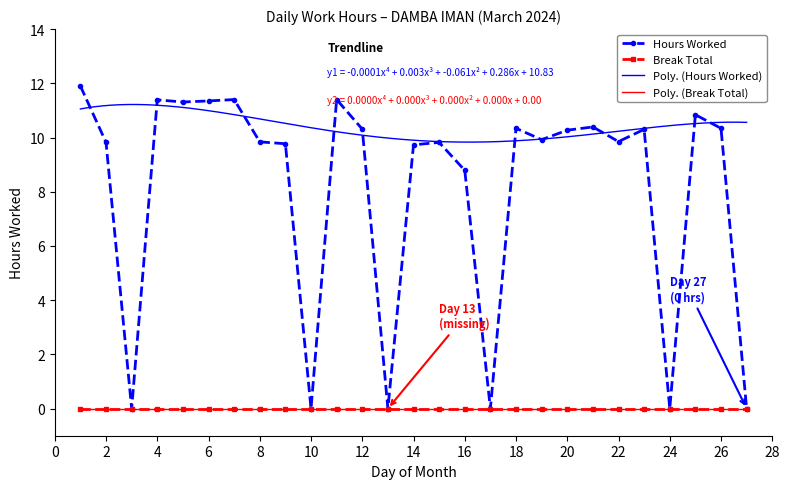

Which label corresponds to the largest value in the chart?

1